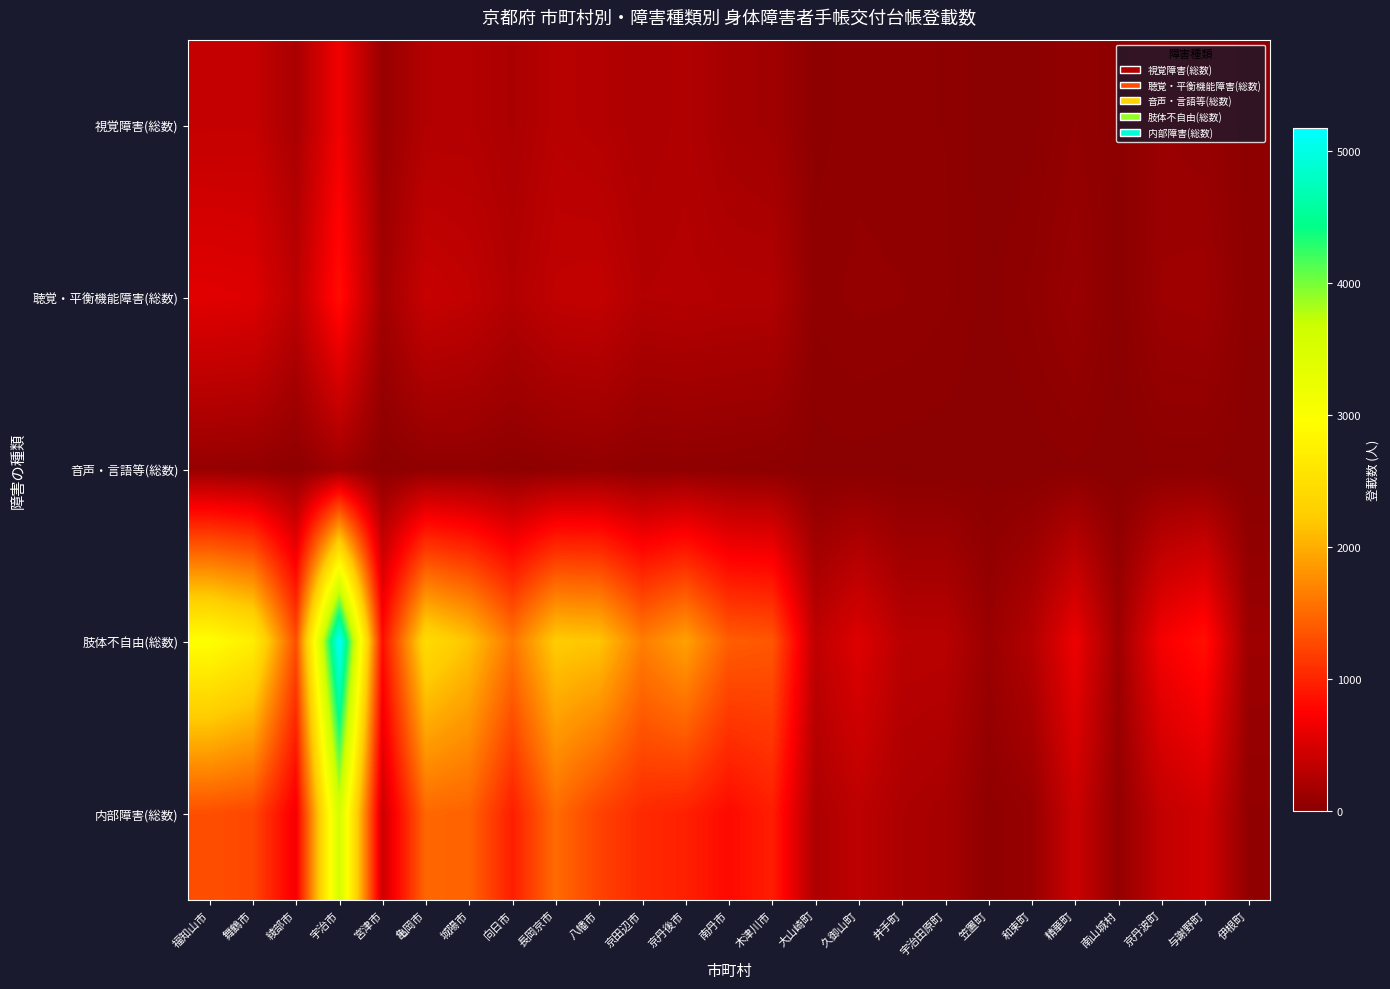

Reading left to right, transcribe all the data shown in this chart.

視覚障害(総数): 福知山市=376	舞鶴市=378	綾部市=202	宇治市=661	宮津市=98	亀岡市=262	城陽市=267	向日市=216	長岡京市=296	八幡市=269	京田辺市=223	京丹後市=252	南丹市=180	木津川市=151	大山崎町=32	久御山町=51	井手町=42	宇治田原町=40	笠置町=6	和束町=14	精華町=62	南山城村=21	京丹波町=105	与謝野町=81	伊根町=27
聴覚・平衡機能障害(総数): 福知山市=561	舞鶴市=542	綾部市=314	宇治市=845	宮津市=157	亀岡市=393	城陽市=352	向日市=260	長岡京市=352	八幡市=365	京田辺市=263	京丹後市=275	南丹市=258	木津川市=255	大山崎町=48	久御山町=69	井手町=63	宇治田原町=44	笠置町=11	和束町=46	精華町=106	南山城村=11	京丹波町=125	与謝野町=137	伊根町=27
音声・言語等(総数): 福知山市=86	舞鶴市=71	綾部市=38	宇治市=138	宮津市=23	亀岡市=49	城陽市=55	向日市=28	長岡京市=51	八幡市=65	京田辺市=39	京丹後市=45	南丹市=37	木津川市=27	大山崎町=8	久御山町=12	井手町=6	宇治田原町=6	笠置町=4	和束町=4	精華町=17	南山城村=1	京丹波町=21	与謝野町=20	伊根町=0
肢体不自由(総数): 福知山市=2957	舞鶴市=2721	綾部市=1307	宇治市=5174	宮津市=836	亀岡市=2440	城陽市=2160	向日市=1598	長岡京市=2234	八幡市=2177	京田辺市=1654	京丹後市=1912	南丹市=1419	木津川市=1372	大山崎町=339	久御山町=540	井手町=305	宇治田原町=301	笠置町=109	和束町=264	精華町=641	南山城村=131	京丹波町=688	与謝野町=861	伊根町=127
内部障害(総数): 福知山市=1312	舞鶴市=1255	綾部市=674	宇治市=3563	宮津市=425	亀岡市=1489	城陽市=1458	向日市=959	長岡京市=1520	八幡市=1225	京田辺市=1044	京丹後市=975	南丹市=810	木津川市=957	大山崎町=229	久御山町=329	井手町=222	宇治田原町=186	笠置町=46	和束町=90	精華町=418	南山城村=66	京丹波町=361	与謝野町=456	伊根町=58